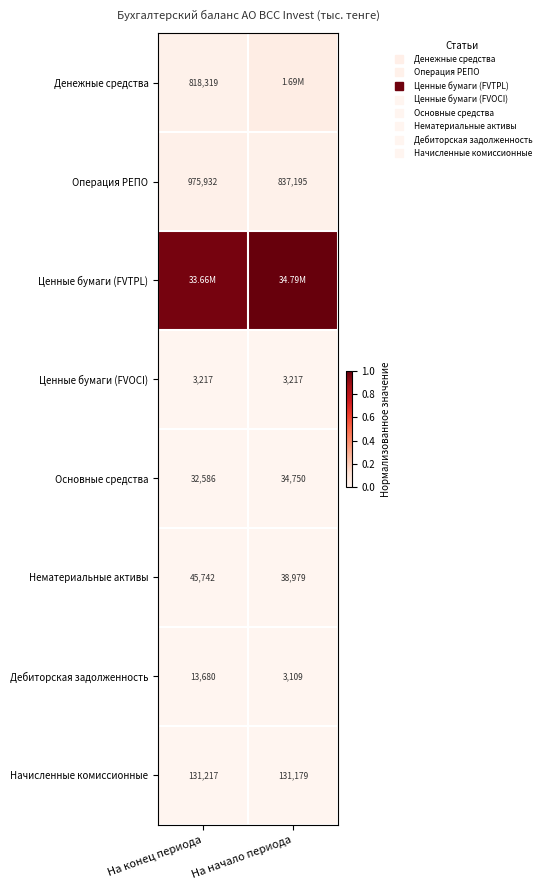

Which category has the lowest value in the Начисленные комиссионные series?

На начало периода